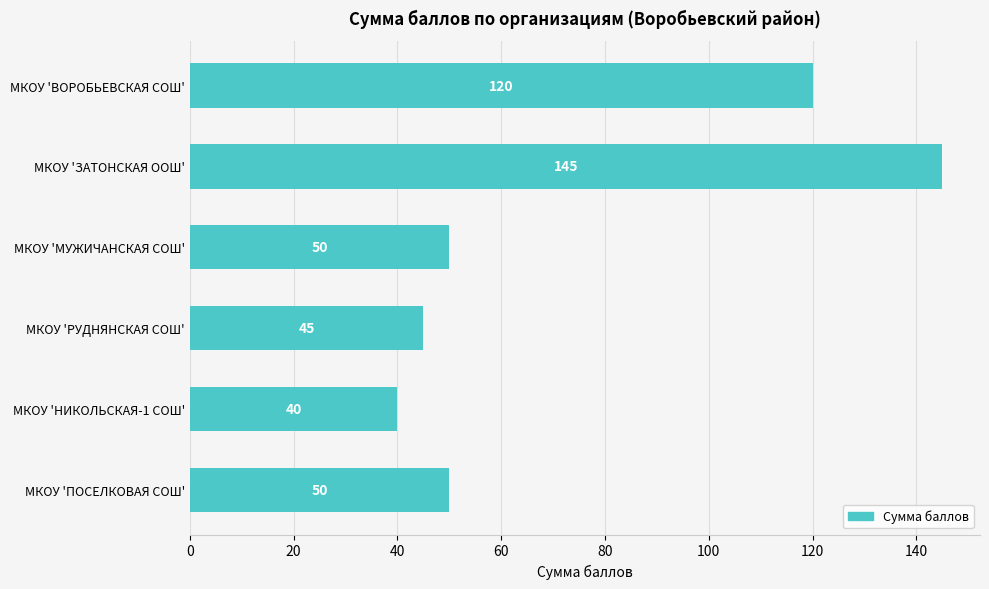

What is the average value?

75